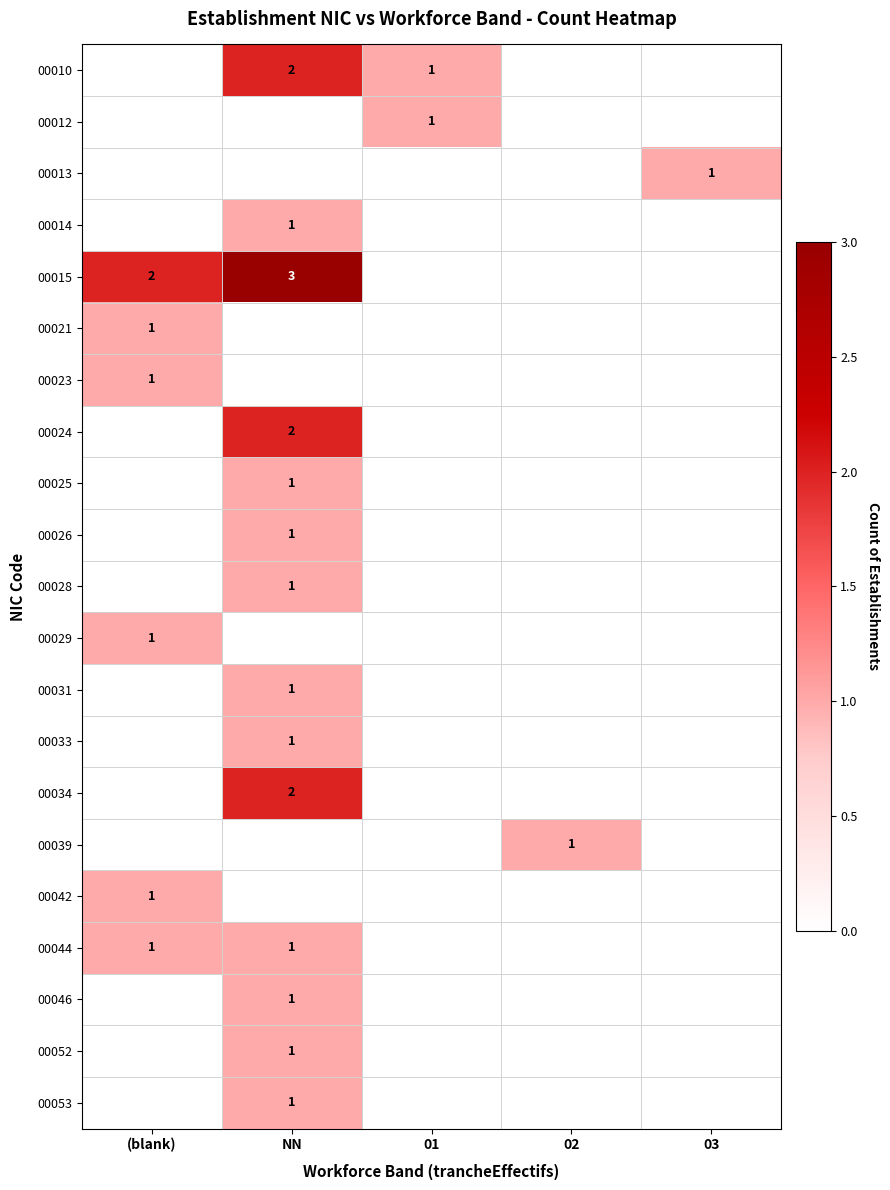

What is the total value across all series at 01?

2